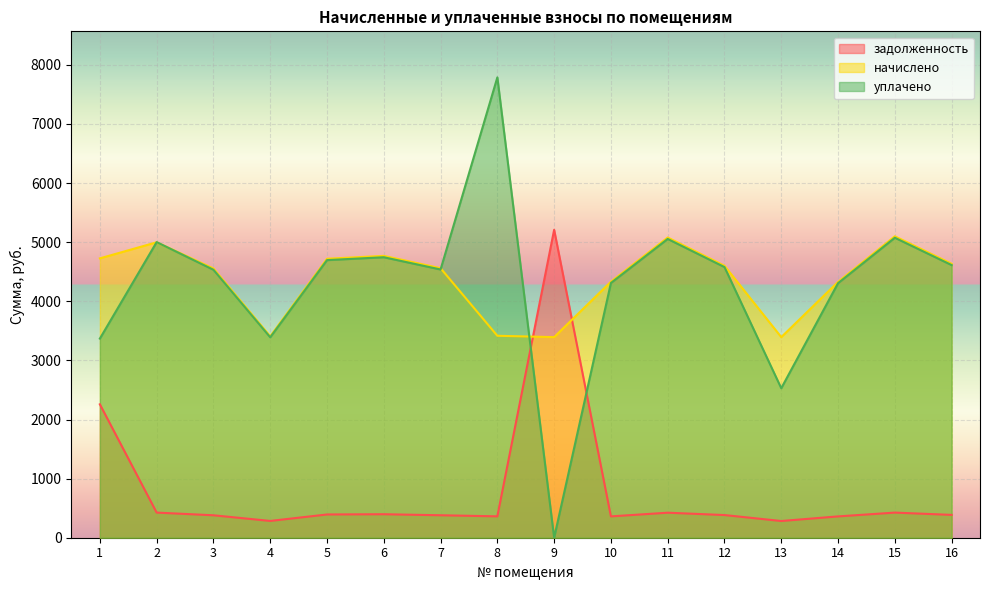

Reading left to right, transcribe all the data shown in this chart.

задолженность: 1=2256.9	2=425.1	3=379.6	4=283.9	5=393.3	6=397.4	7=380.0	8=361.5	9=5209.3	10=360.9	11=423.2	12=383.4	13=282.8	14=360.6	15=425.0	16=386.2
начислено: 1=4726.1	2=4998.1	3=4555.2	4=3407.3	5=4719.2	6=4768.2	7=4559.8	8=3416.4	9=3393.6	10=4330.8	11=5079.0	12=4600.8	13=3393.6	14=4327.4	15=5099.5	16=4634.9
уплачено: 1=3368.8	2=5001.0	3=4533.2	4=3390.8	5=4696.4	6=4745.2	7=4537.7	8=7788.1	9=0.0	10=4309.9	11=5054.5	12=4578.6	13=2528.8	14=4306.5	15=5074.9	16=4612.5